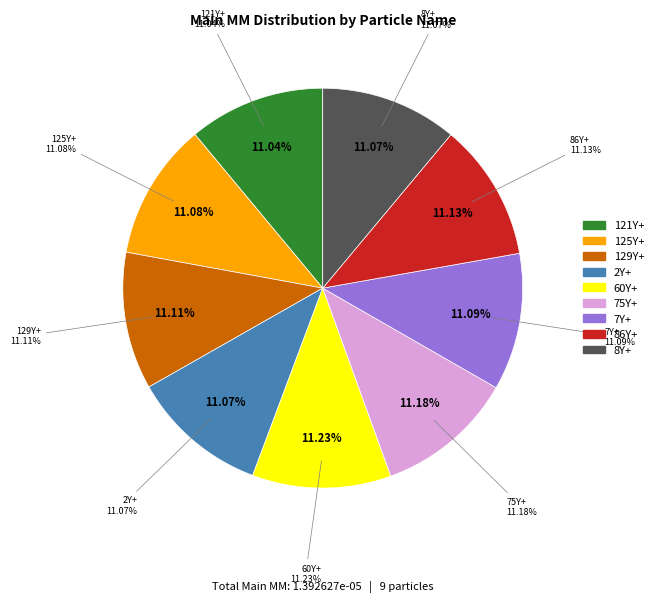

Is 2Y+ the majority of the pie?

No